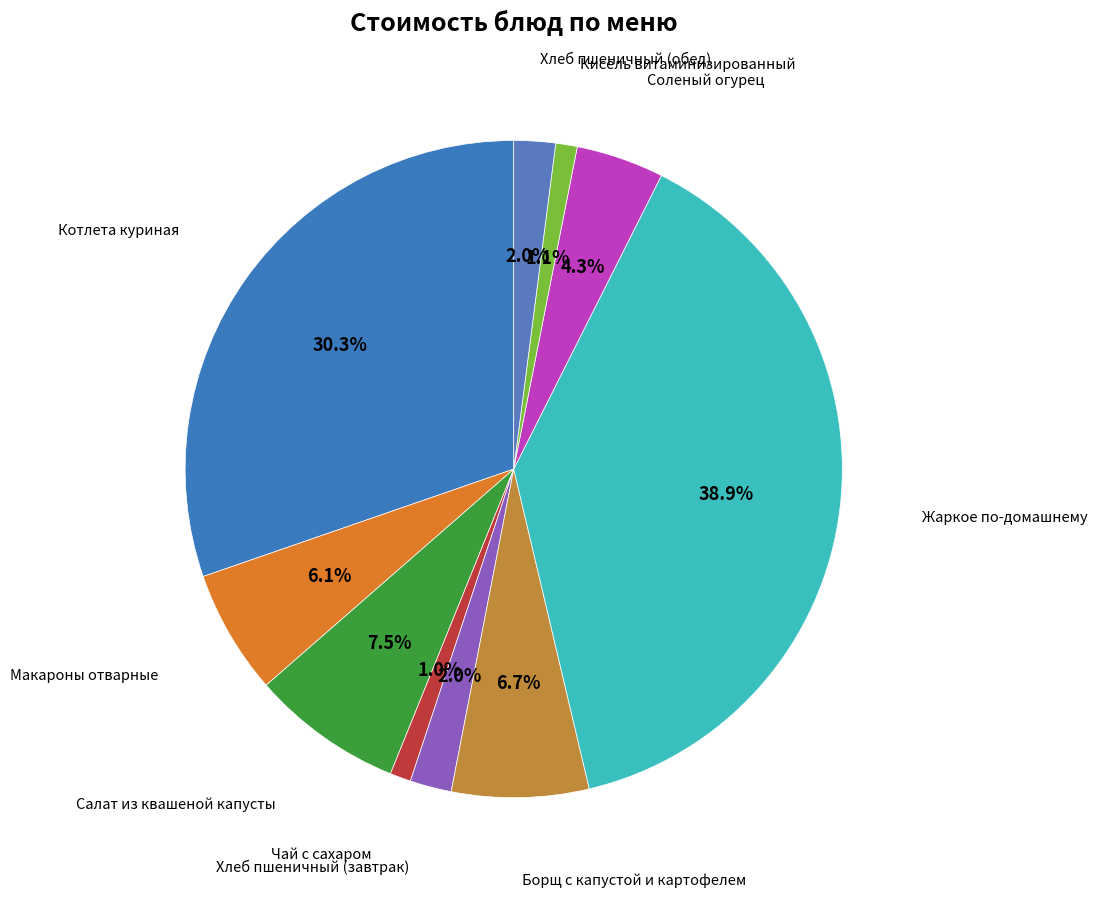

How many segments does this pie chart have?

10